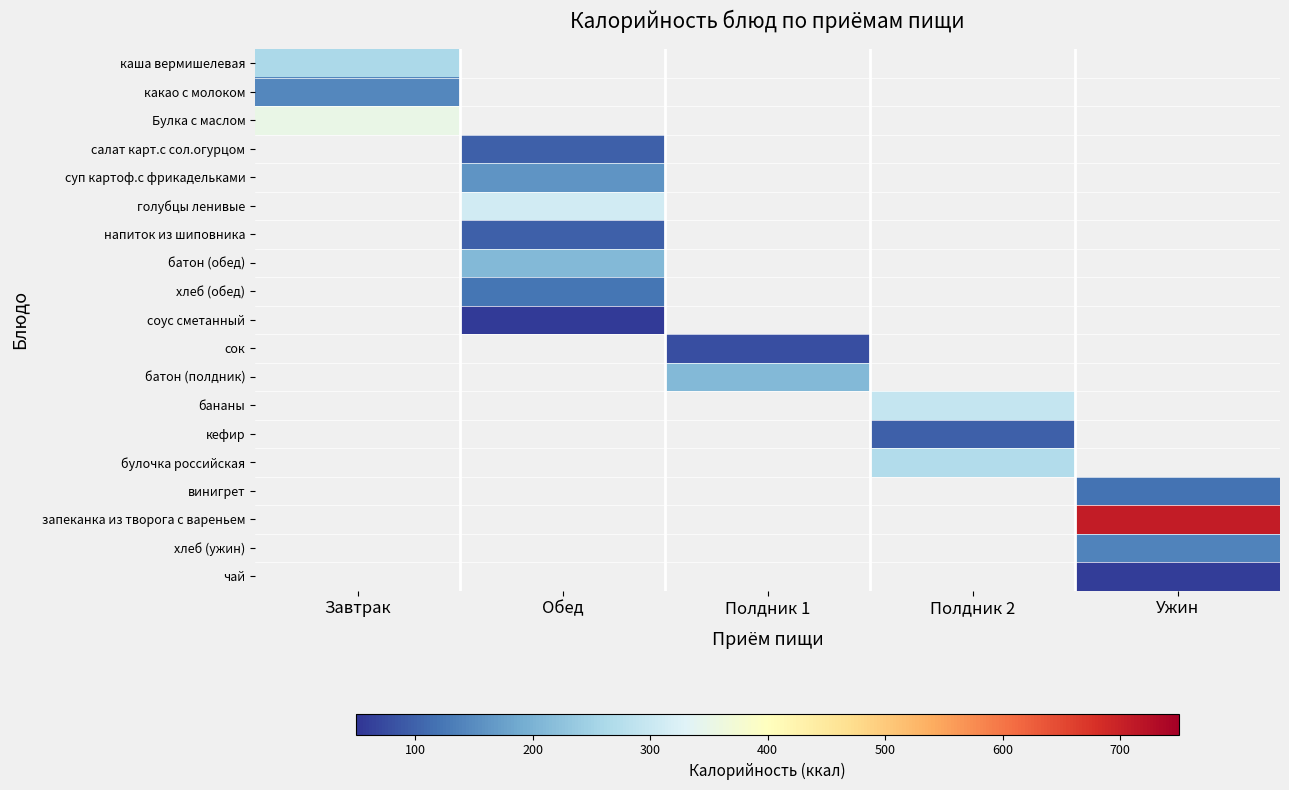

Which label corresponds to the largest value in the chart?

Ужин